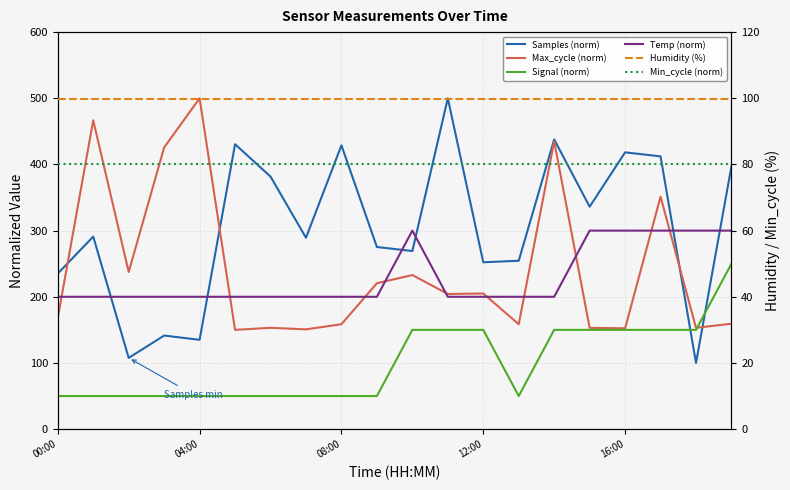

Rank the series by their maximum value, from highest to lowest.

Samples (norm), Max_cycle (norm), Temp (norm), Signal (norm), Humidity (%), Min_cycle (norm)